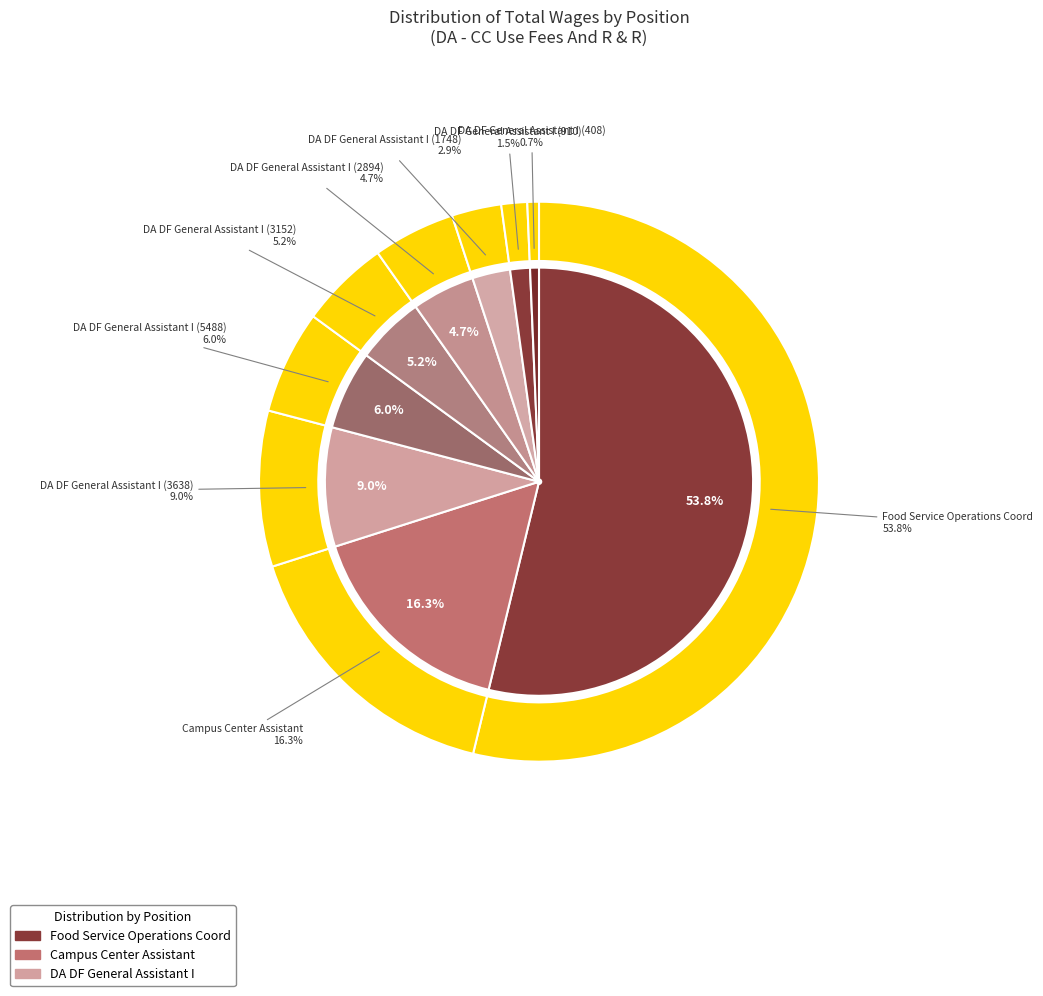

To the nearest percent, what is the average slice percentage?

11%